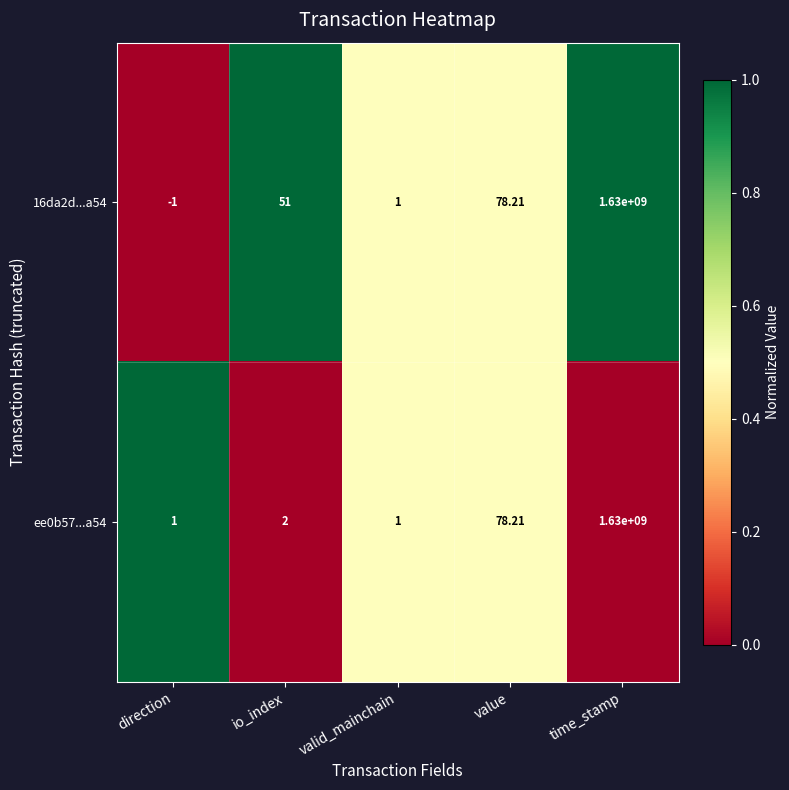

Which category has the lowest value in the 16da2d...a54 series?

direction